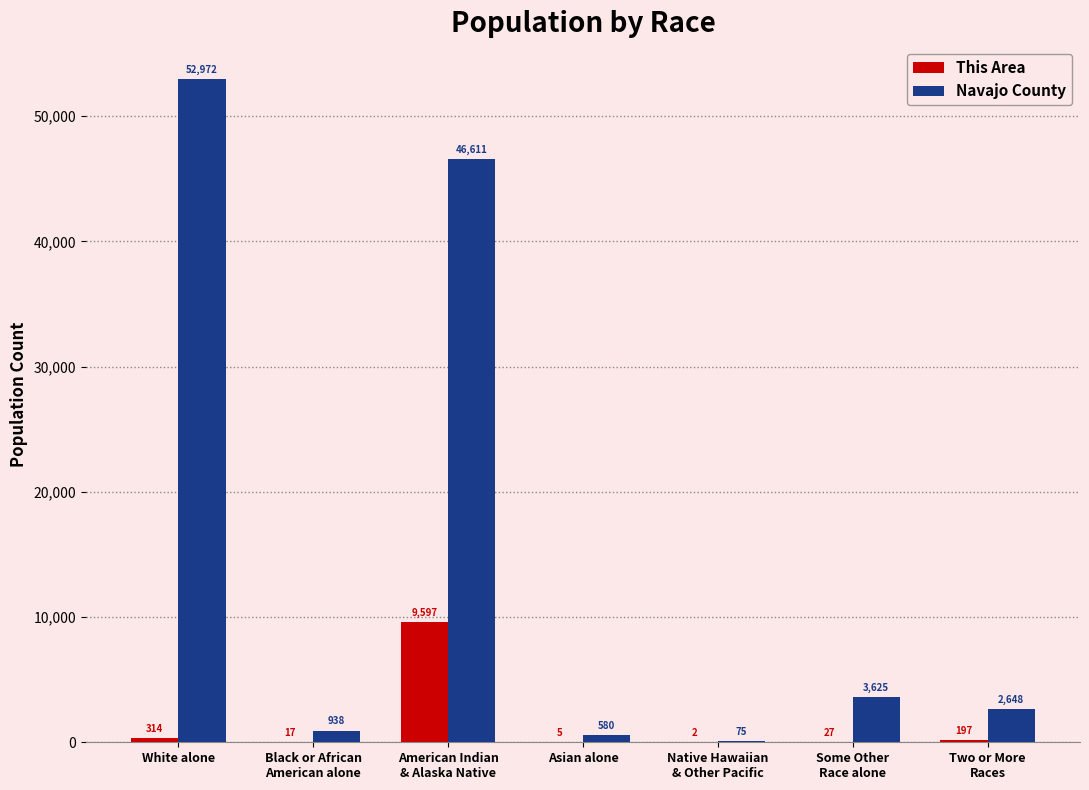

Which series has the largest total across all categories?

Navajo County